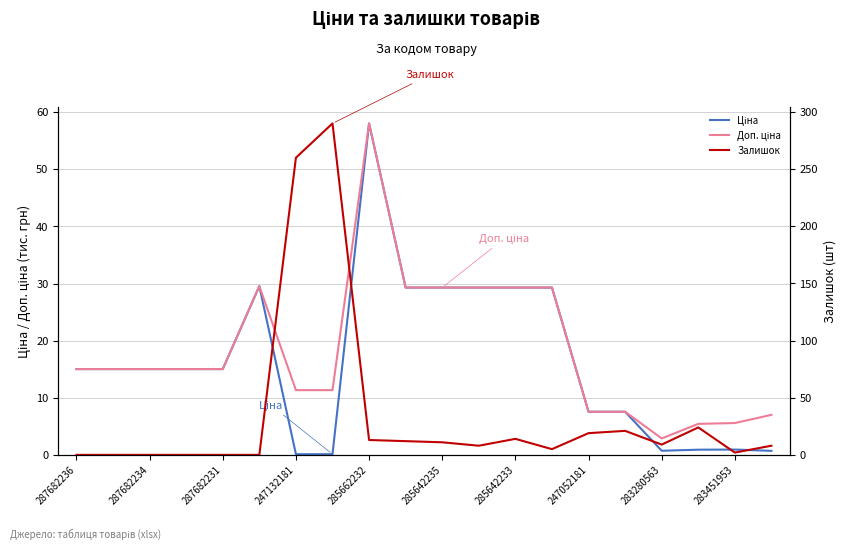

After their last crossing, which series has the higher values: Ціна or Залишок?

Залишок